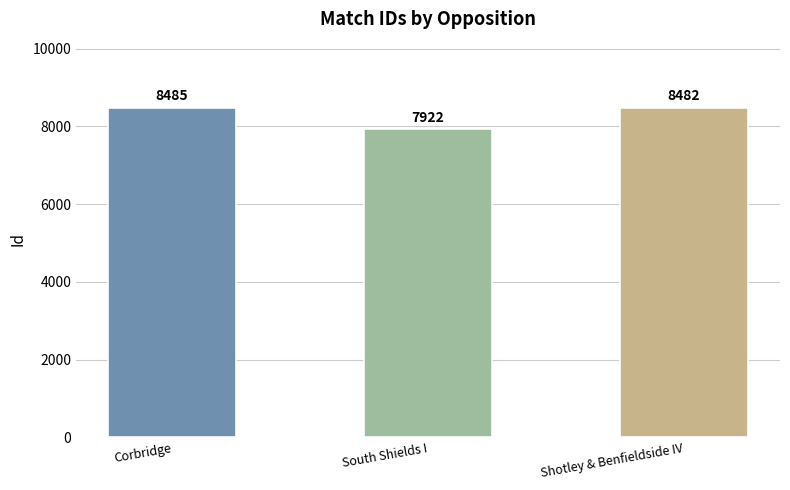

What is the difference between the values at South Shields I and Corbridge?

563